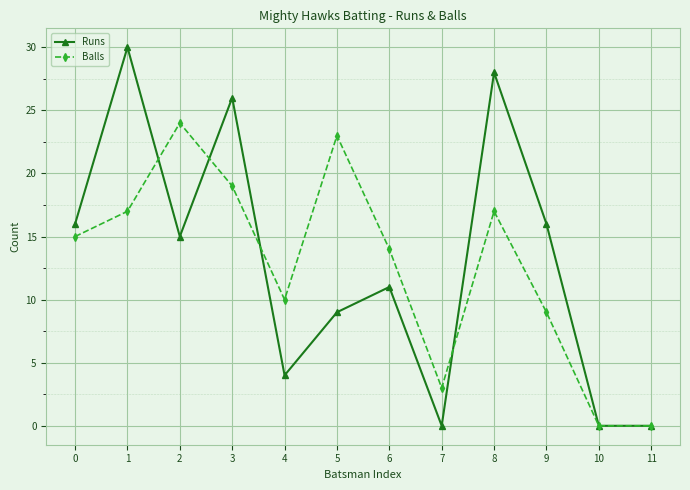

Reading left to right, what are all the values shown in this chart?

Runs: 16	30	15	26	4	9	11	0	28	16	0	0
Balls: 15	17	24	19	10	23	14	3	17	9	0	0